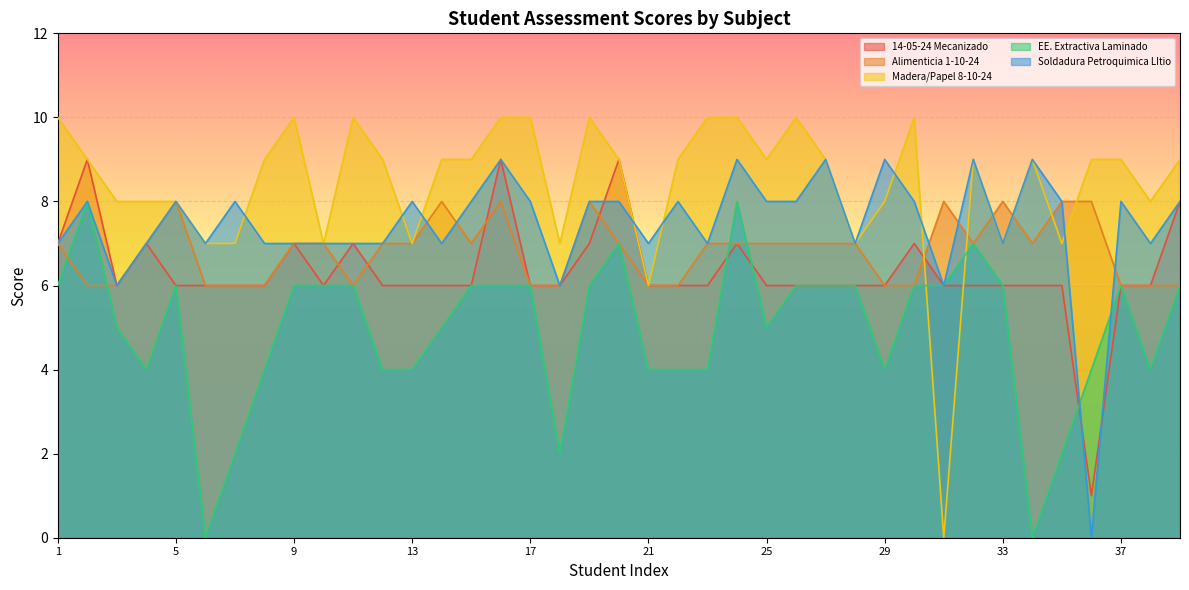

True or false: Alimenticia 1-10-24 and Soldadura Petroquimica LItio cross at least once.

True